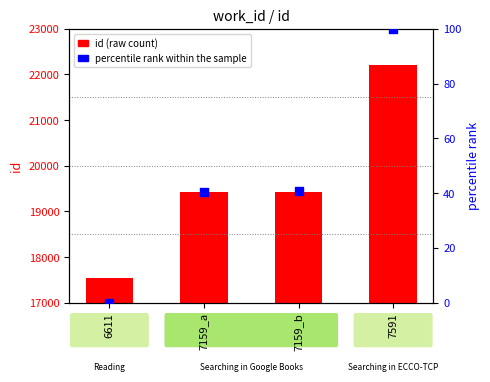

Is the value of id (raw count) at 7159_a greater than the value of percentile rank within the sample at 6611?

Yes